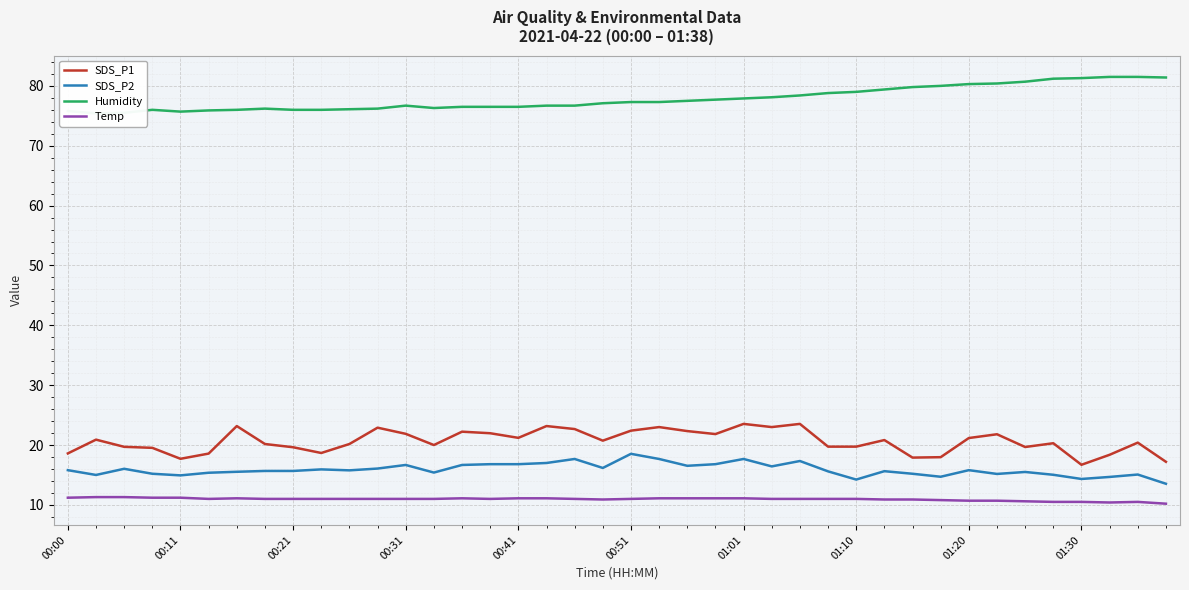

What is the spread (max minus min) of values at 38?

71.0